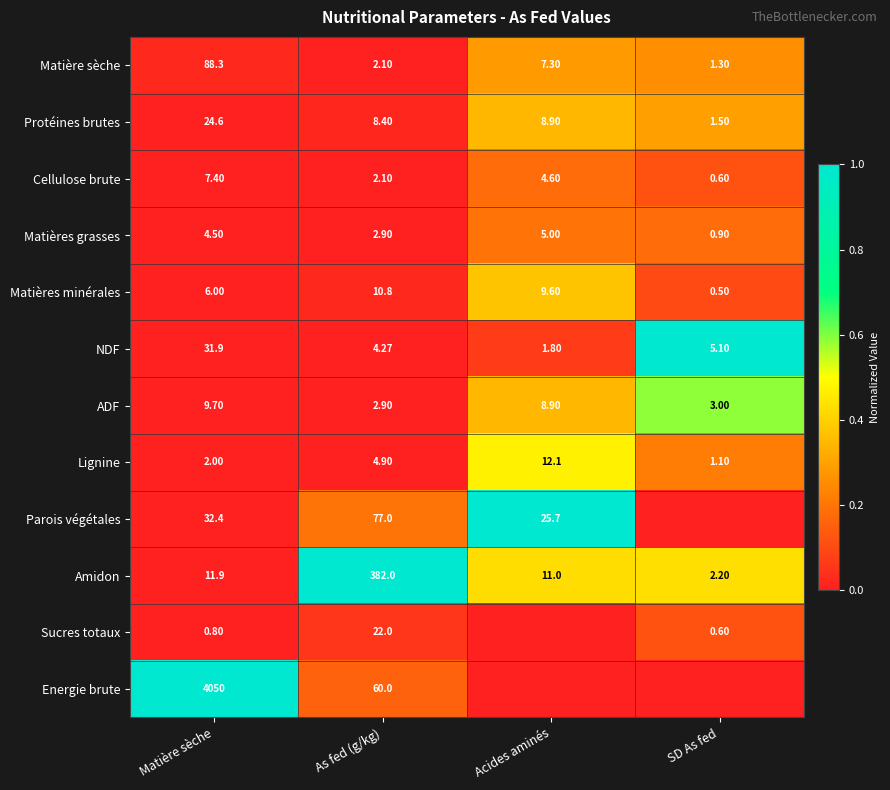

Between Matière sèche and SD As fed, which is larger?

SD As fed